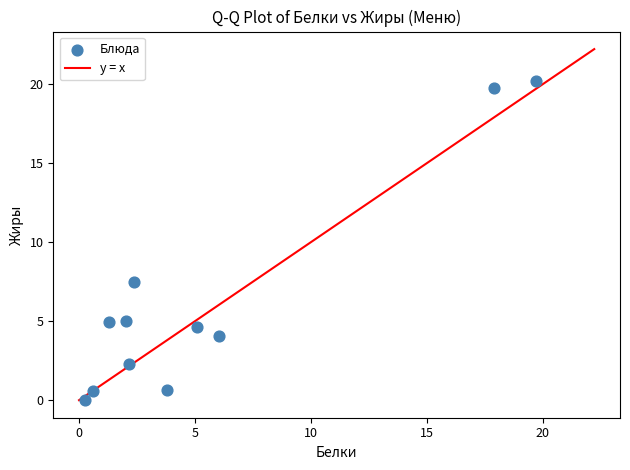

What is the range of X values (max minus min)?

19.4